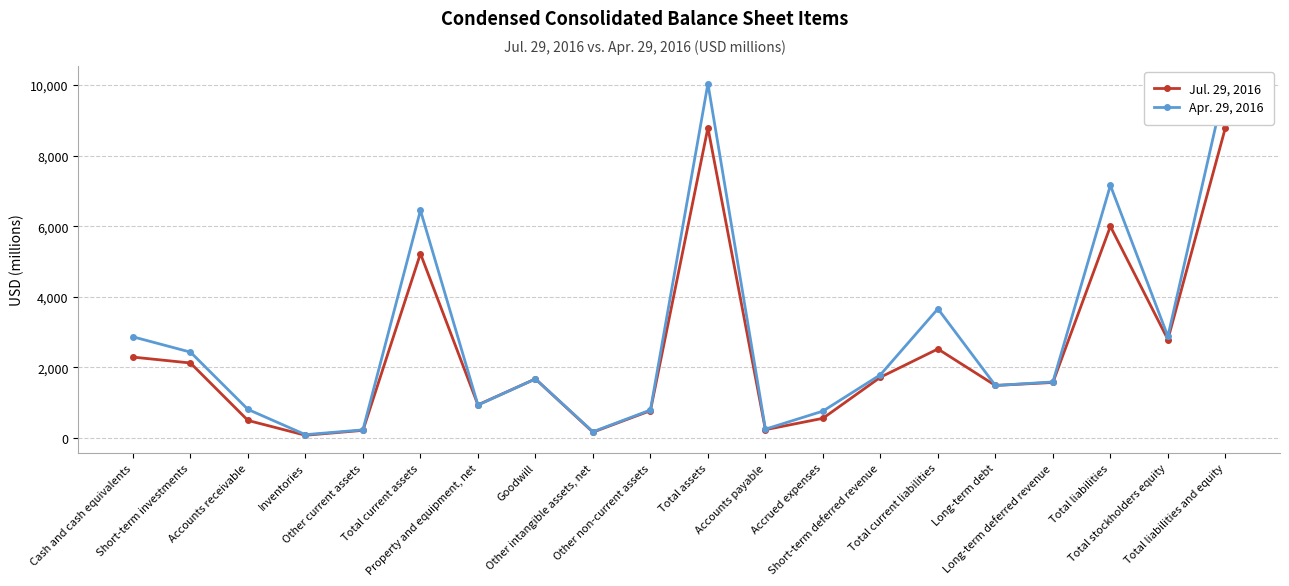

Rank the categories by Apr. 29, 2016 value from lowest to highest.

Inventories, Other intangible assets, net, Other current assets, Accounts payable, Accrued expenses, Other non-current assets, Accounts receivable, Property and equipment, net, Long-term debt, Long-term deferred revenue, Goodwill, Short-term deferred revenue, Short-term investments, Cash and cash equivalents, Total stockholders equity, Total current liabilities, Total current assets, Total liabilities, Total assets, Total liabilities and equity